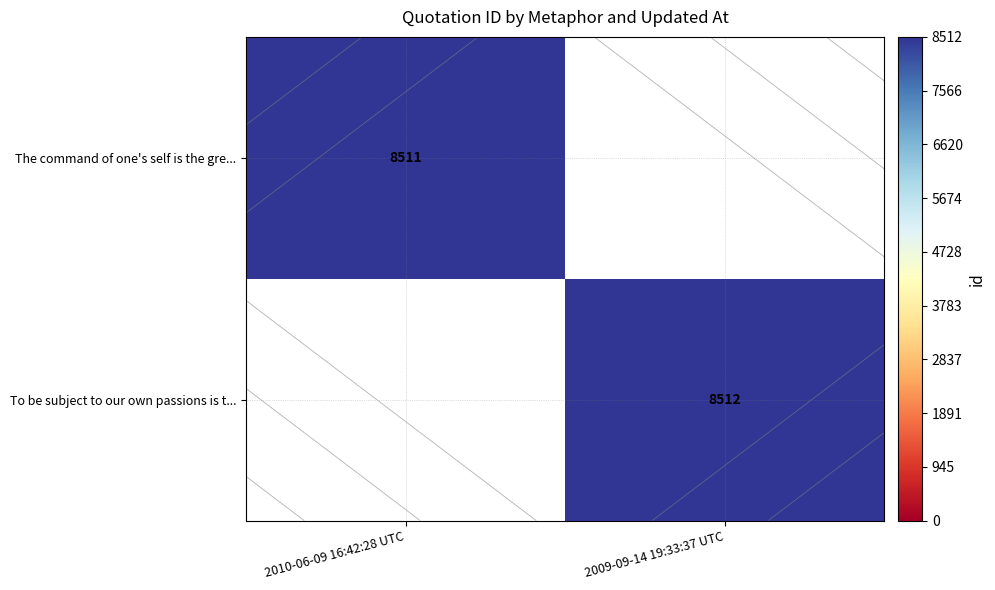

Is the value of The command of one's self is the gre... at 2010-06-09 16:42:28 UTC greater than the value of To be subject to our own passions is t... at 2009-09-14 19:33:37 UTC?

No